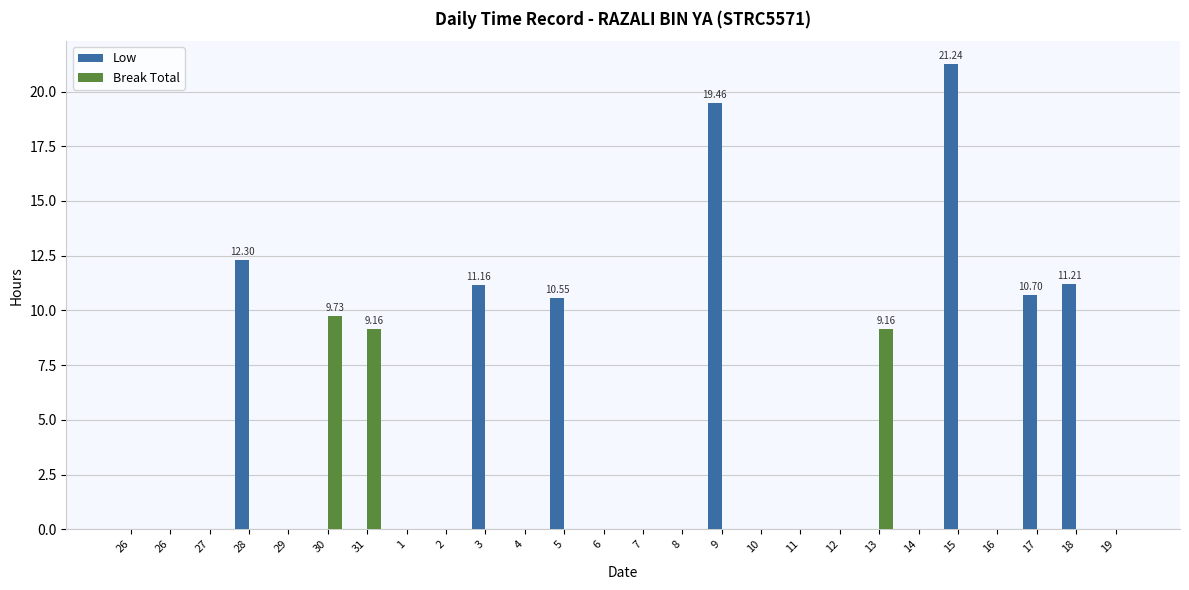

What is the label of the 1st bar from the right?

19